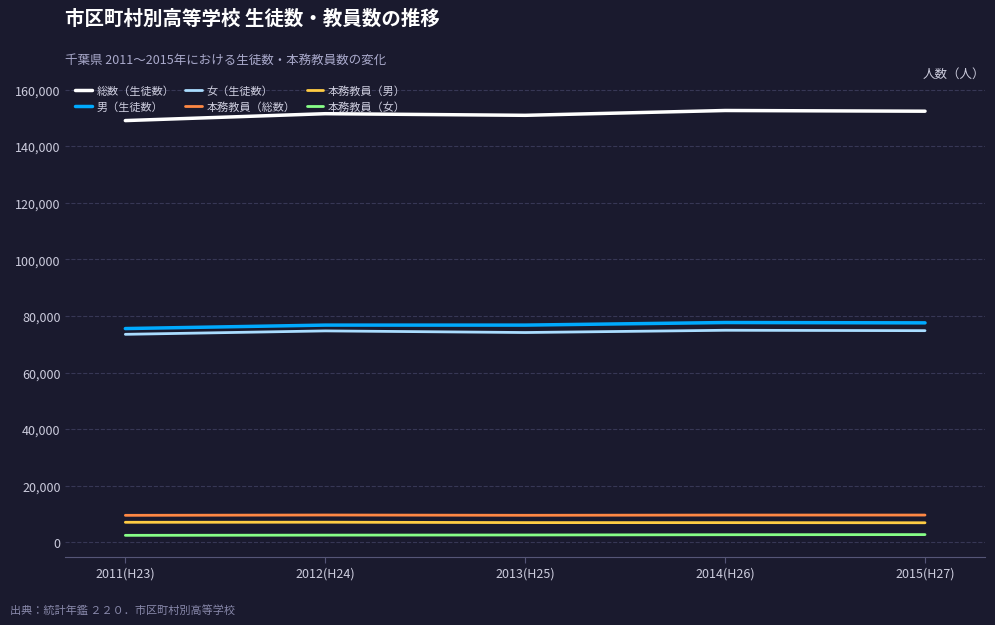

True or false: 本務教員（総数） and 総数（生徒数） intersect in this chart.

False